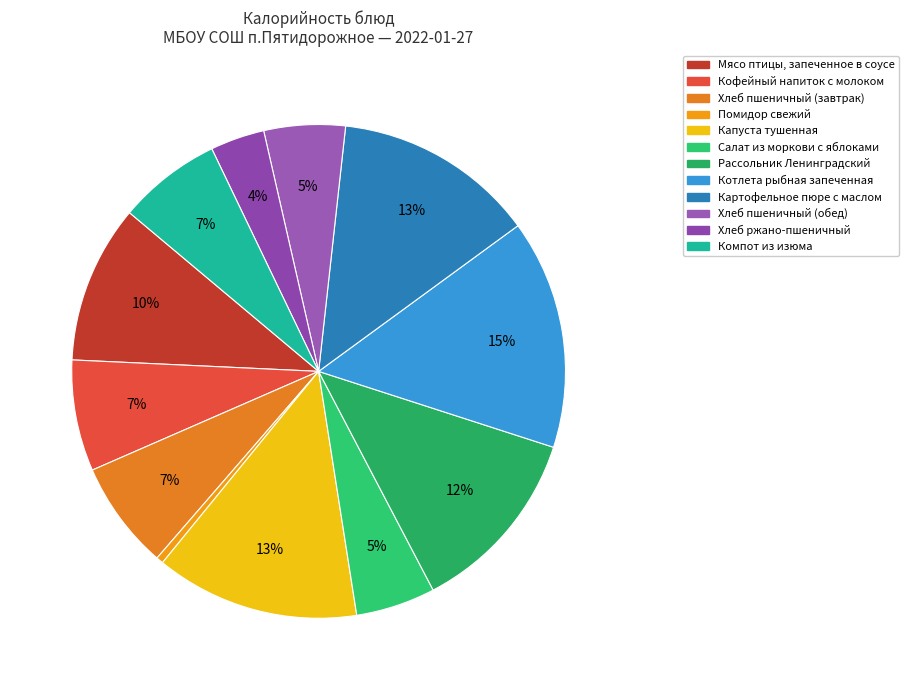

How much of the chart is everything except Картофельное пюре с маслом?

86.8%